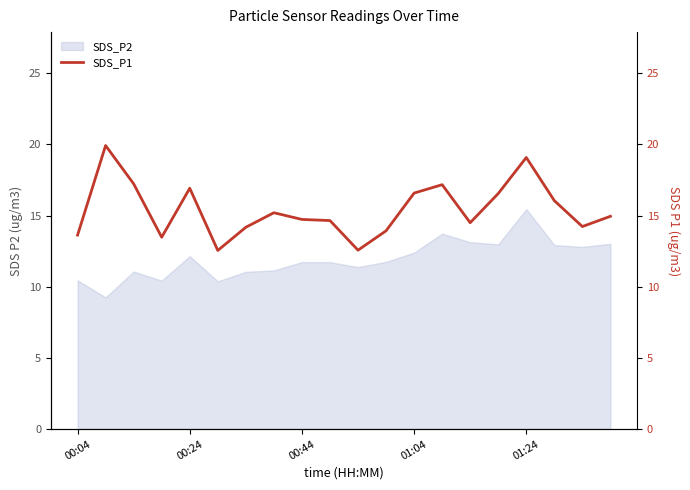

Which category has the highest value in the SDS_P2 series?

01:24